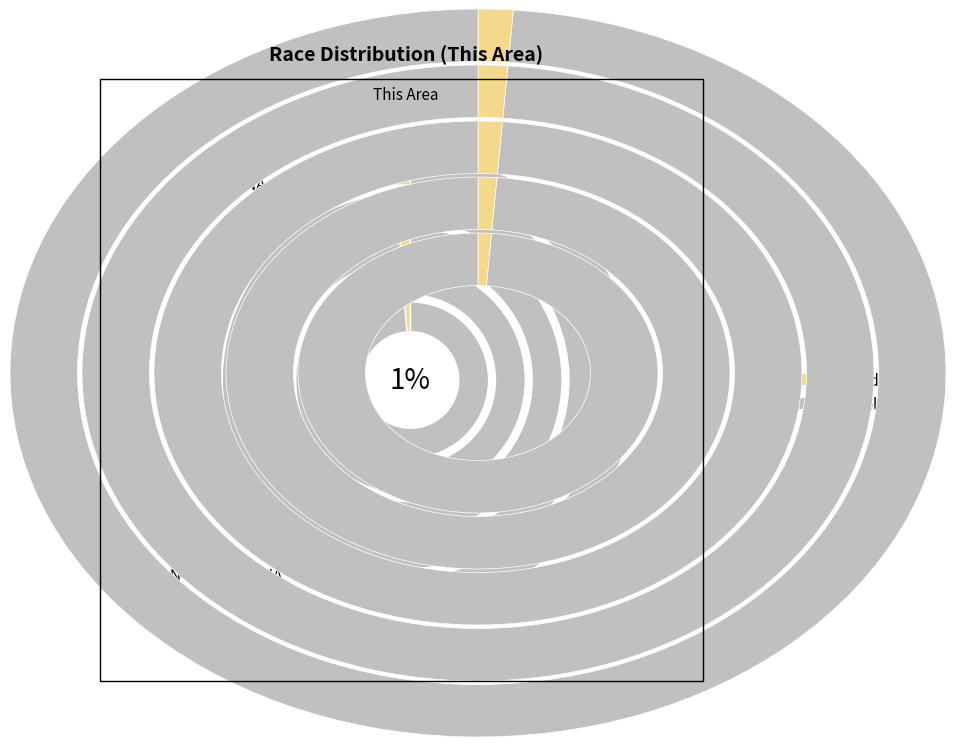

Which category accounts for the majority?

White alone